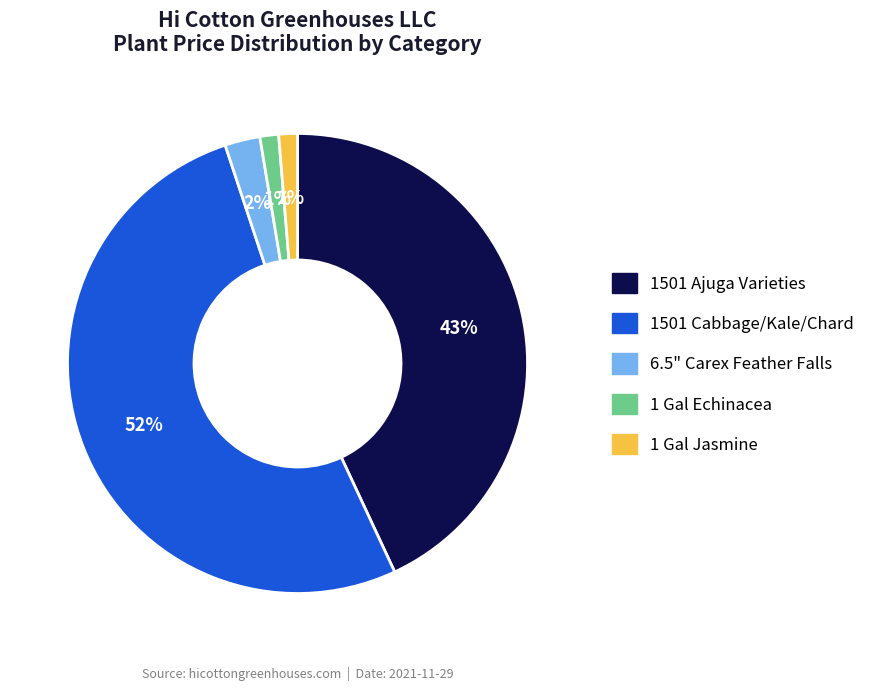

Is there any slice that represents more than half of the pie?

Yes